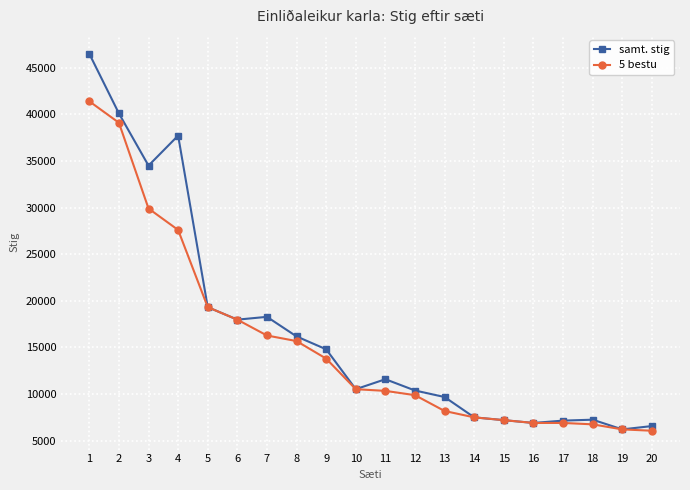

What is the greatest value displayed?

46500